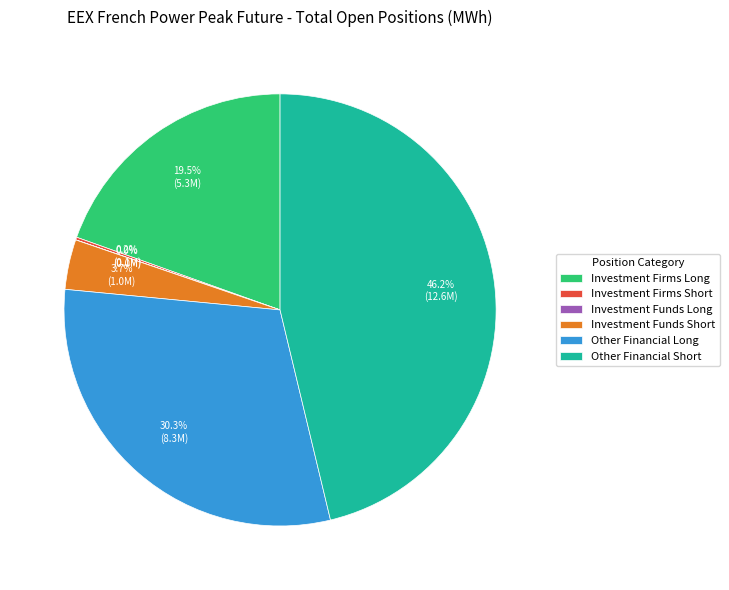

What is the largest slice in the pie chart?

Other Financial Short